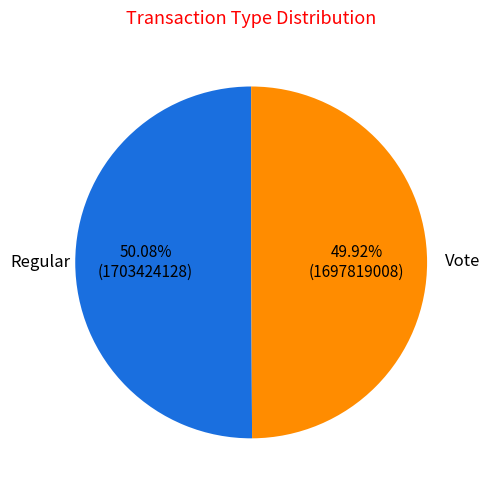

What percentage is NOT represented by Regular?

49.9%